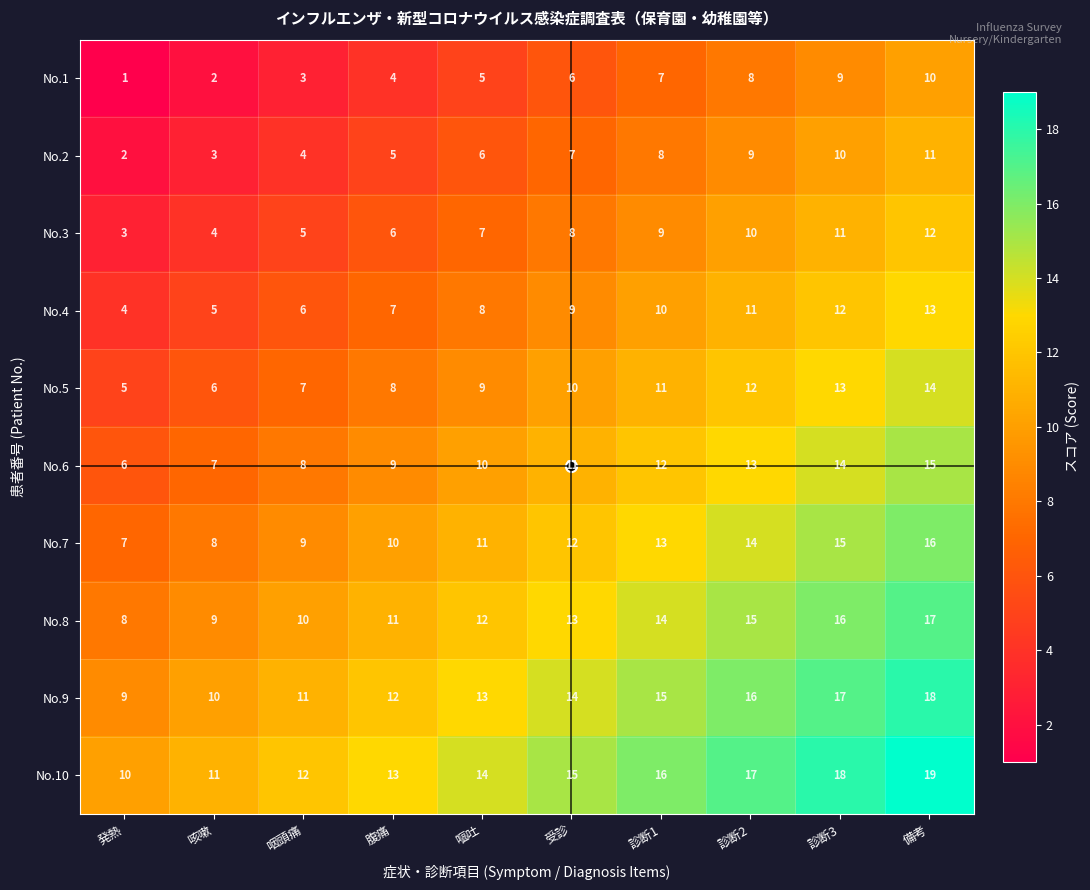

Is it true that No.1 equals 8 at 診断2?

True